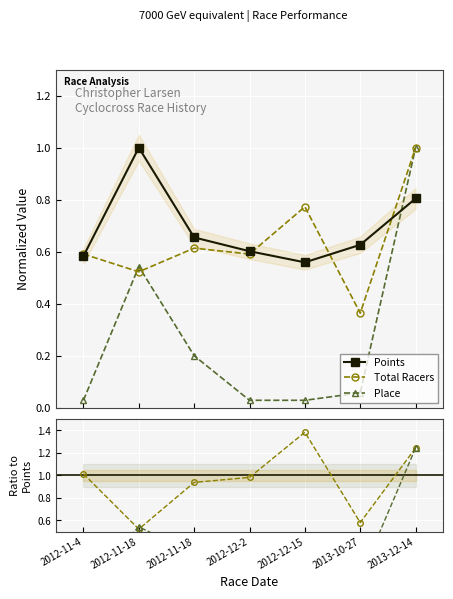

In Points, how many points are lower than both neighbors (excluding endpoints)?

1